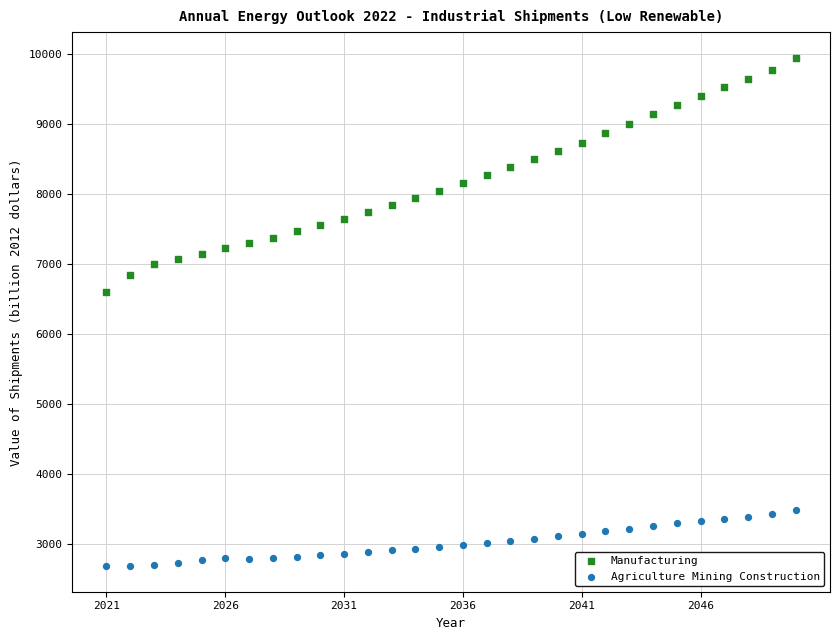

Across all series, what Y value is closest to 6311?

6591.9